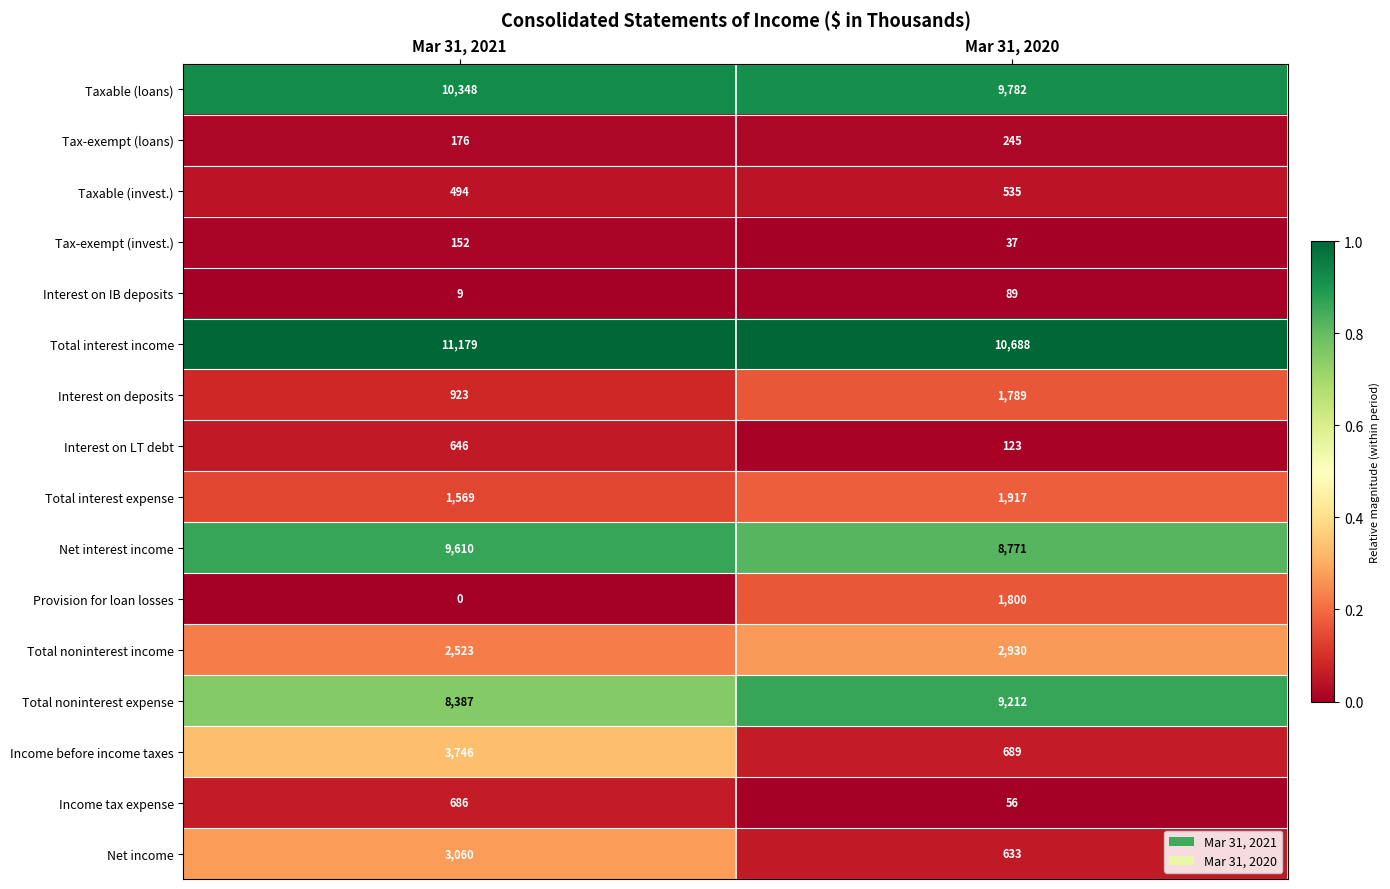

What is the total value across all series at Mar 31, 2021?

53508